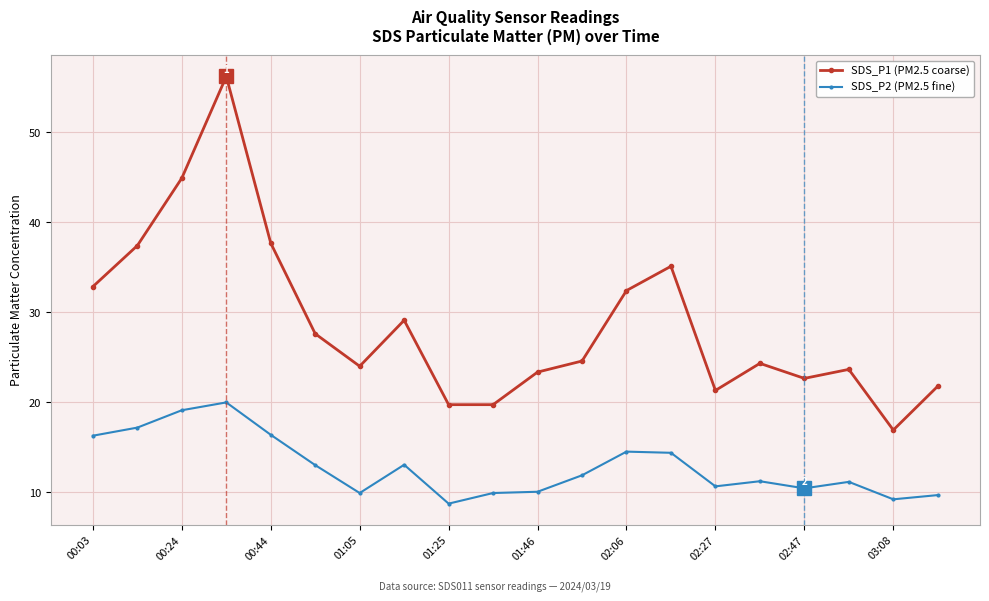

What is the difference between the second highest and second lowest values in the SDS_P1 (PM2.5 coarse) series?

25.2